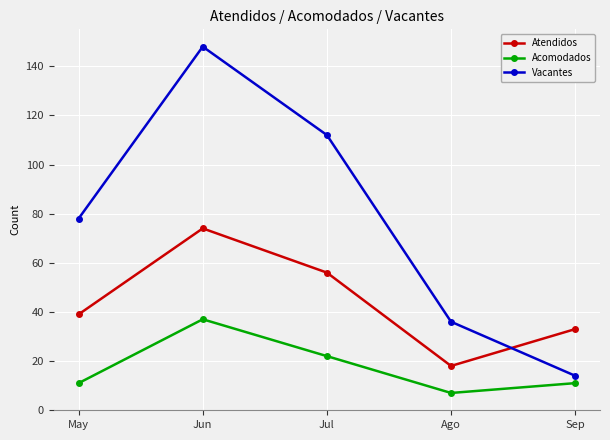

True or false: Atendidos and Acomodados intersect in this chart.

False